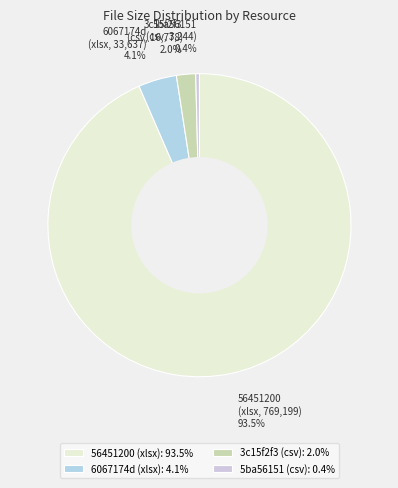

Does any single category account for the majority?

Yes